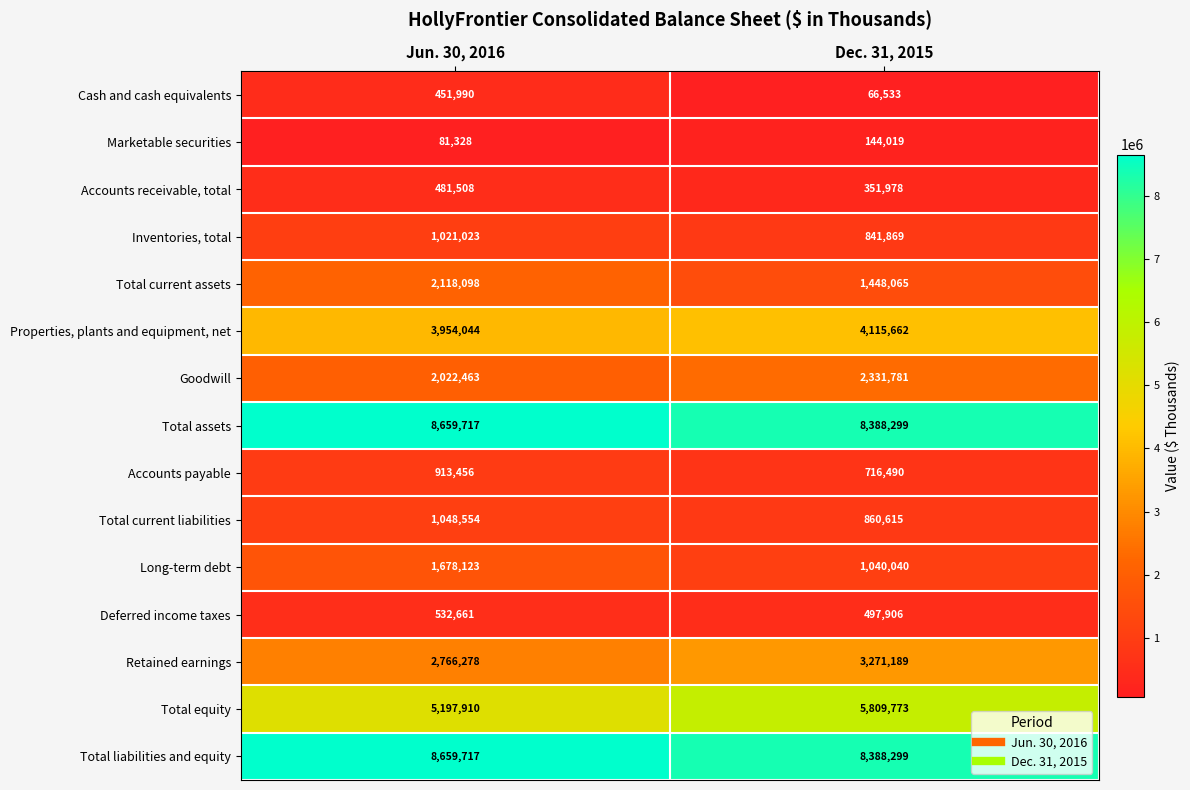

At how many categories does at least one series exceed 2026885?

2